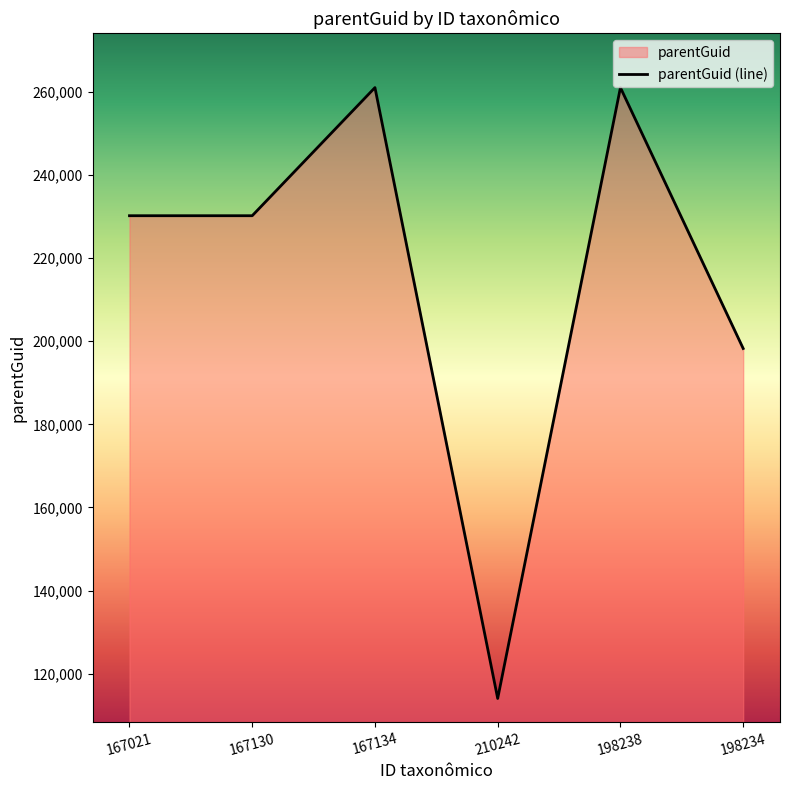

True or false: the data has more than 2 interior local peaks.

False